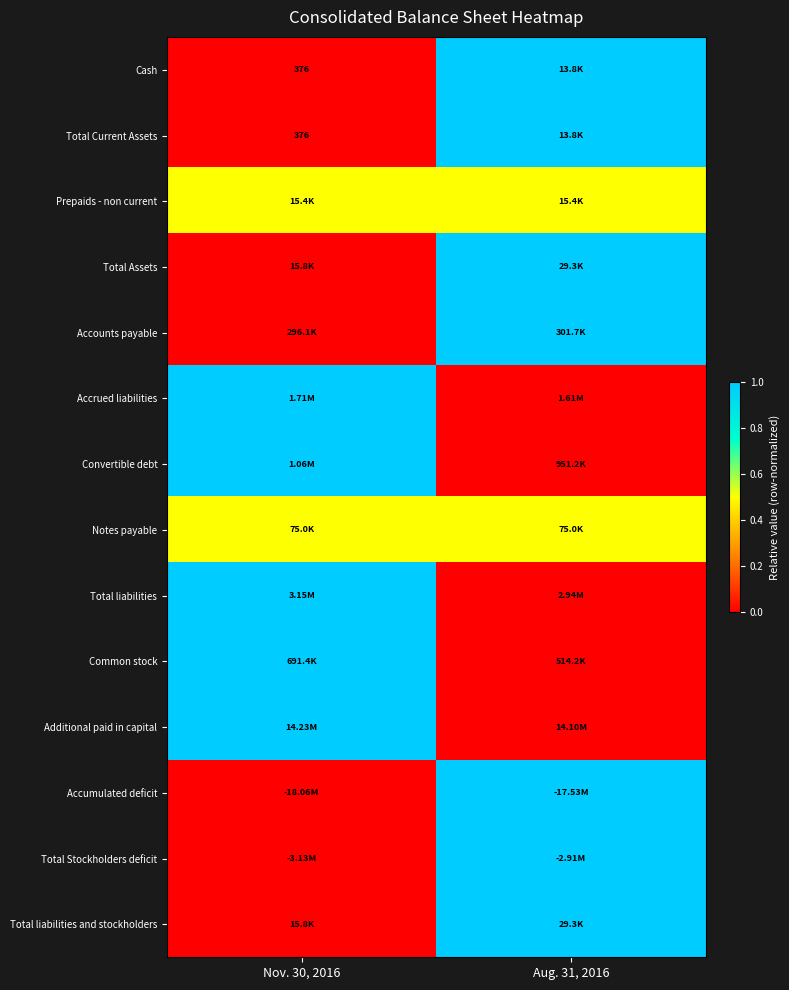

Is it true that Total liabilities and stockholders equals 1.4 at Aug. 31, 2016?

False